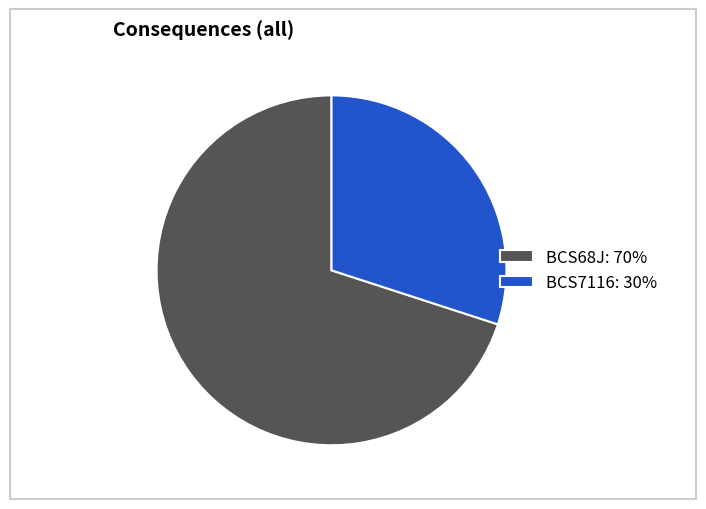

Between BCS7116: 30% and BCS68J: 70%, which is larger?

BCS68J: 70%